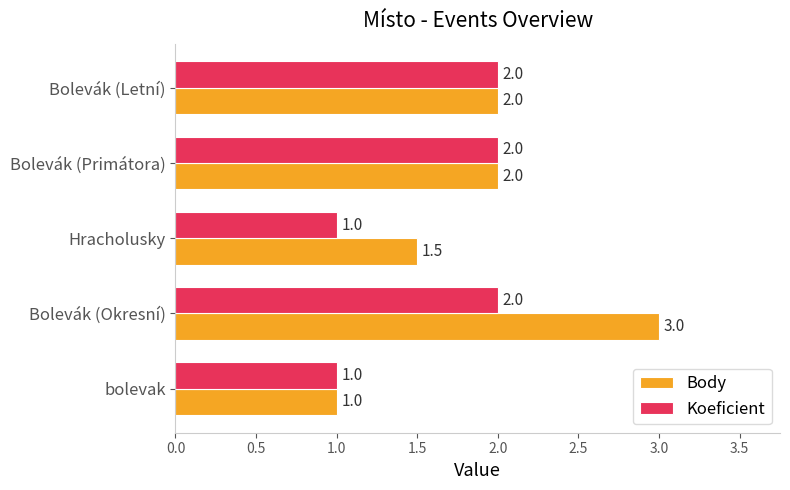

Rank the series by their maximum value, from lowest to highest.

Koeficient, Body